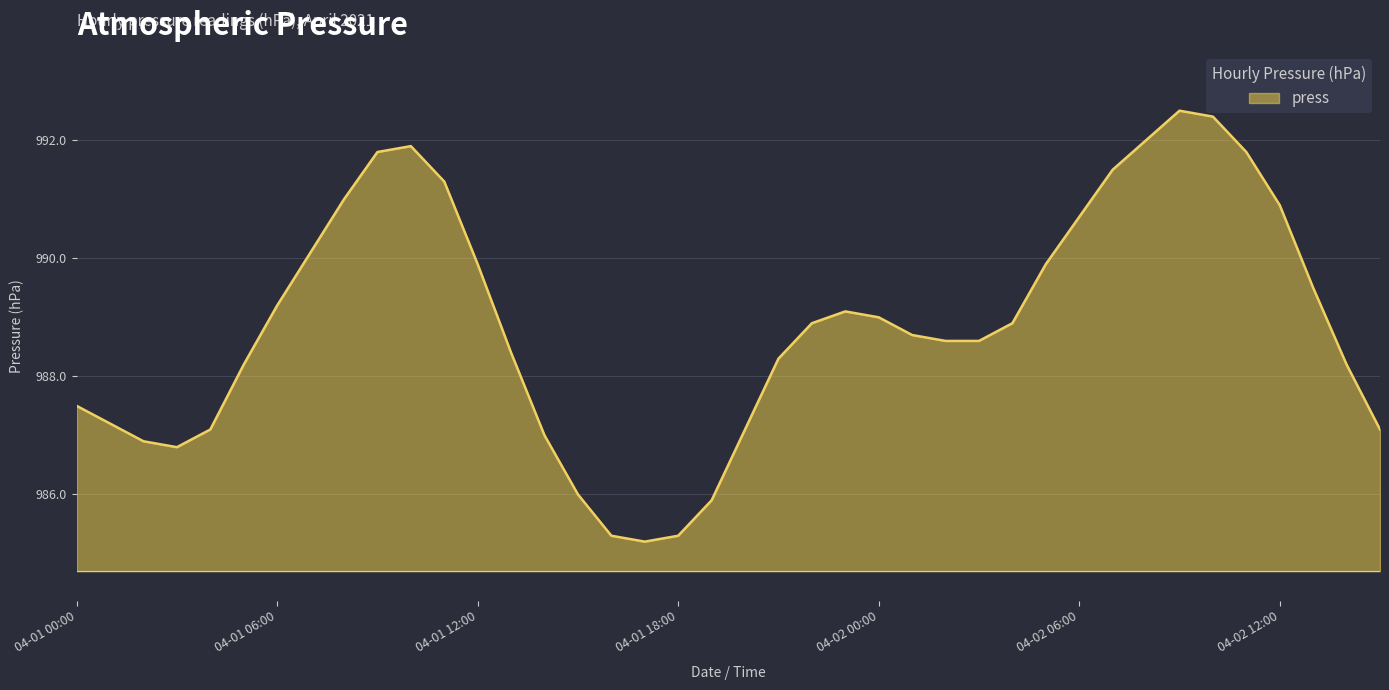

What is the smallest value displayed?

985.2